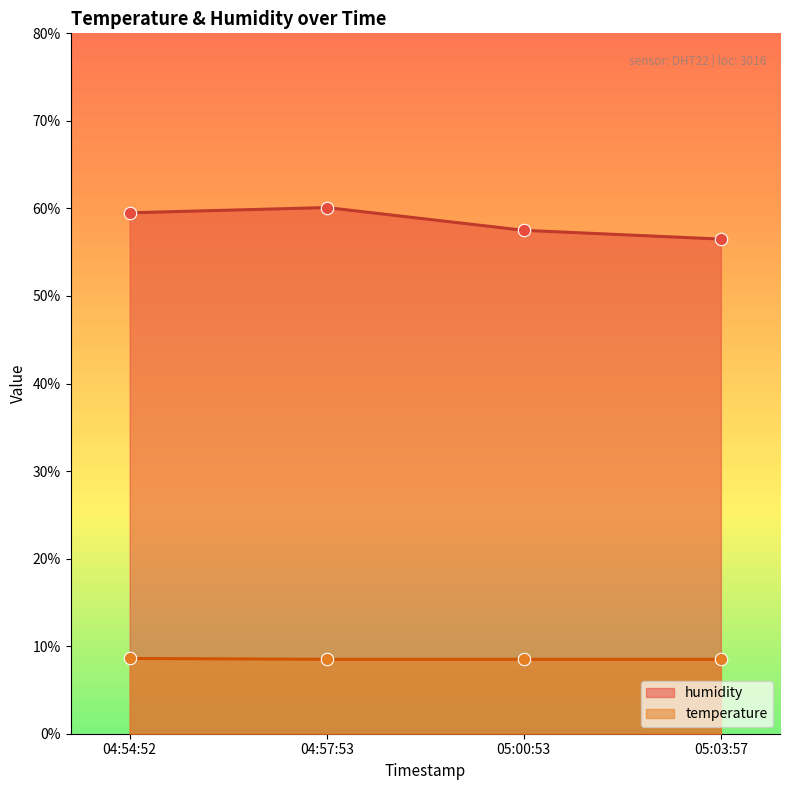

Which series has the largest total across all categories?

humidity